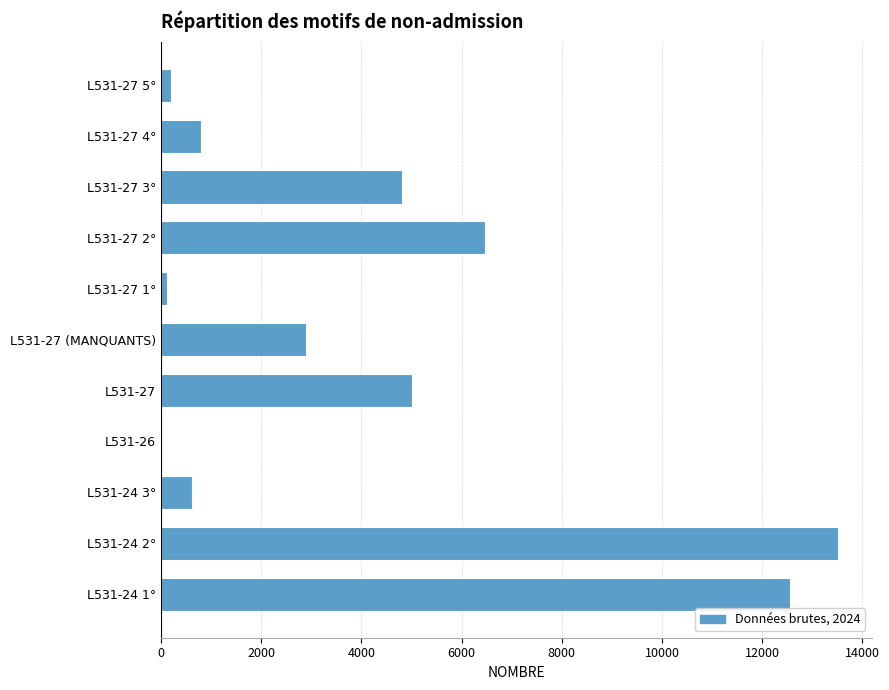

At which label is the value closest to 6756?

L531-27 2°